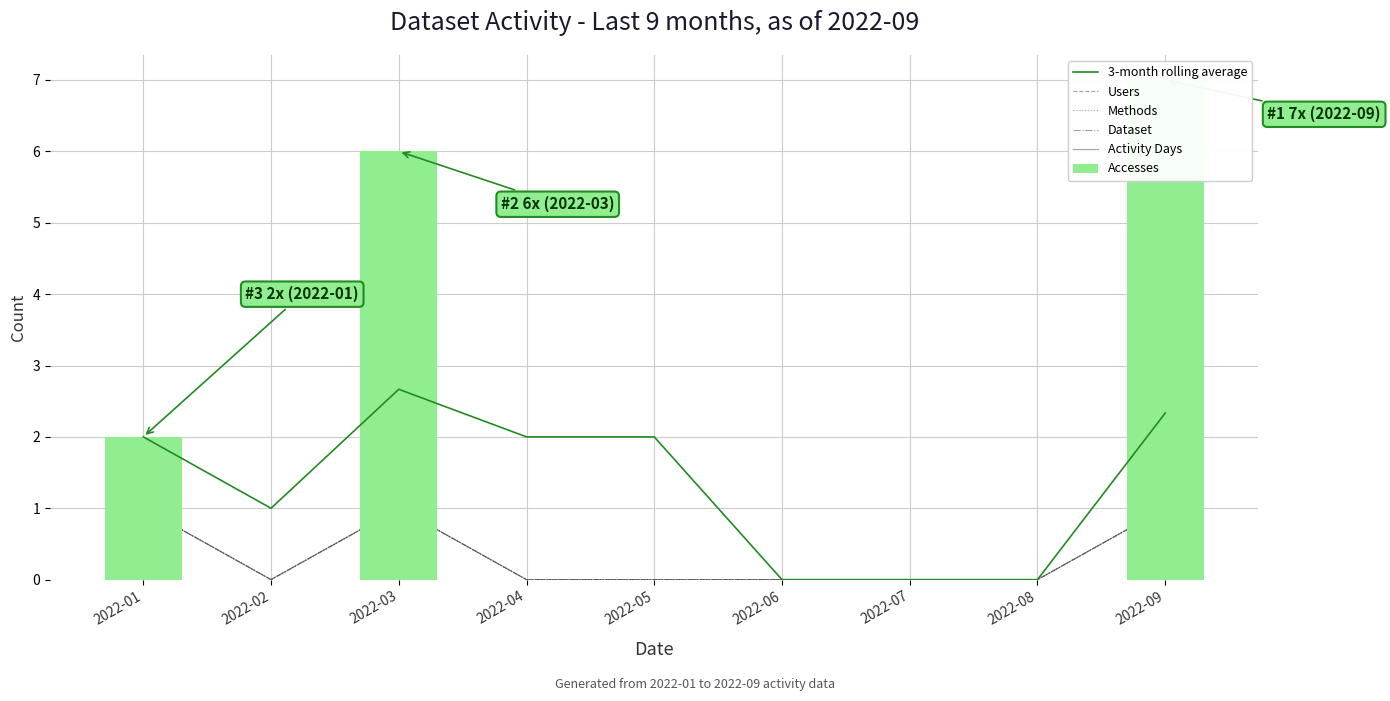

At which label does 3-month rolling average reach its minimum?

2022-06